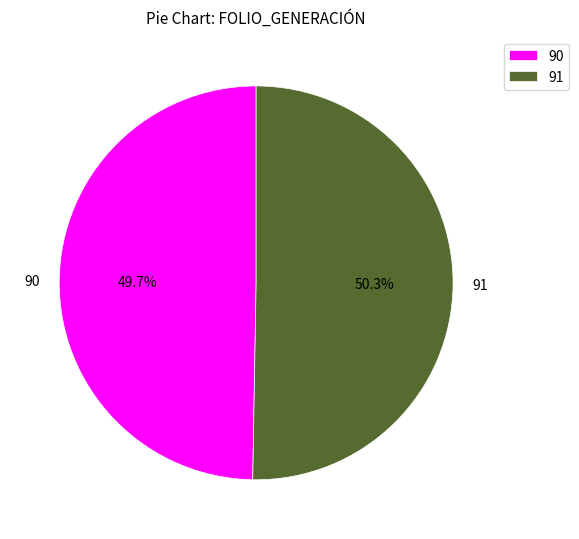

Does 91 account for over 50% of the chart?

Yes